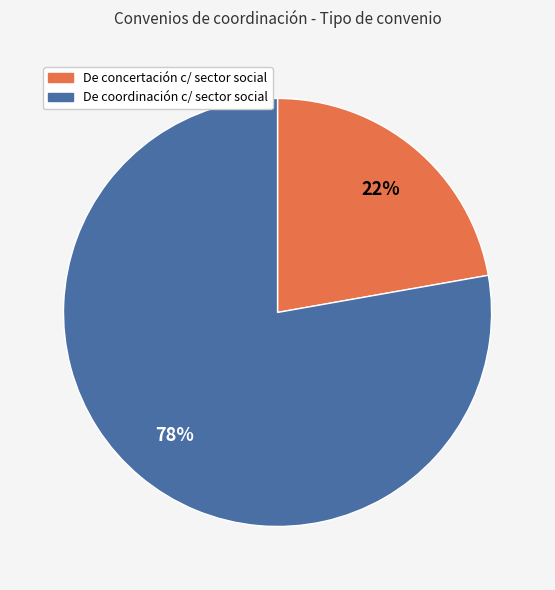

Is there any slice that represents more than half of the pie?

Yes